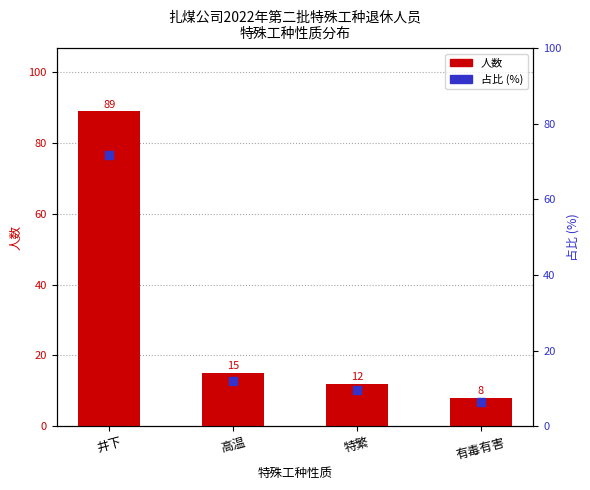

How many series are shown in this chart?

2